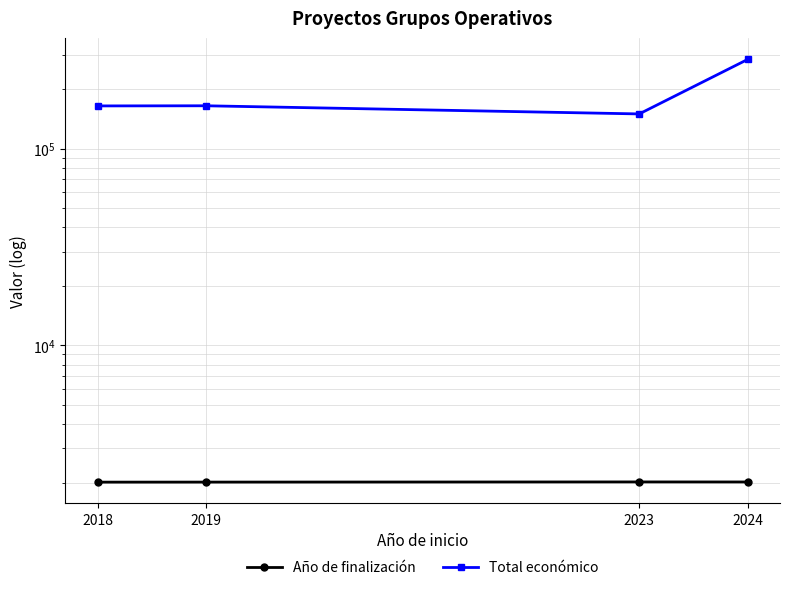

What is the difference between the maximum and minimum values in the Año de finalización series?

5